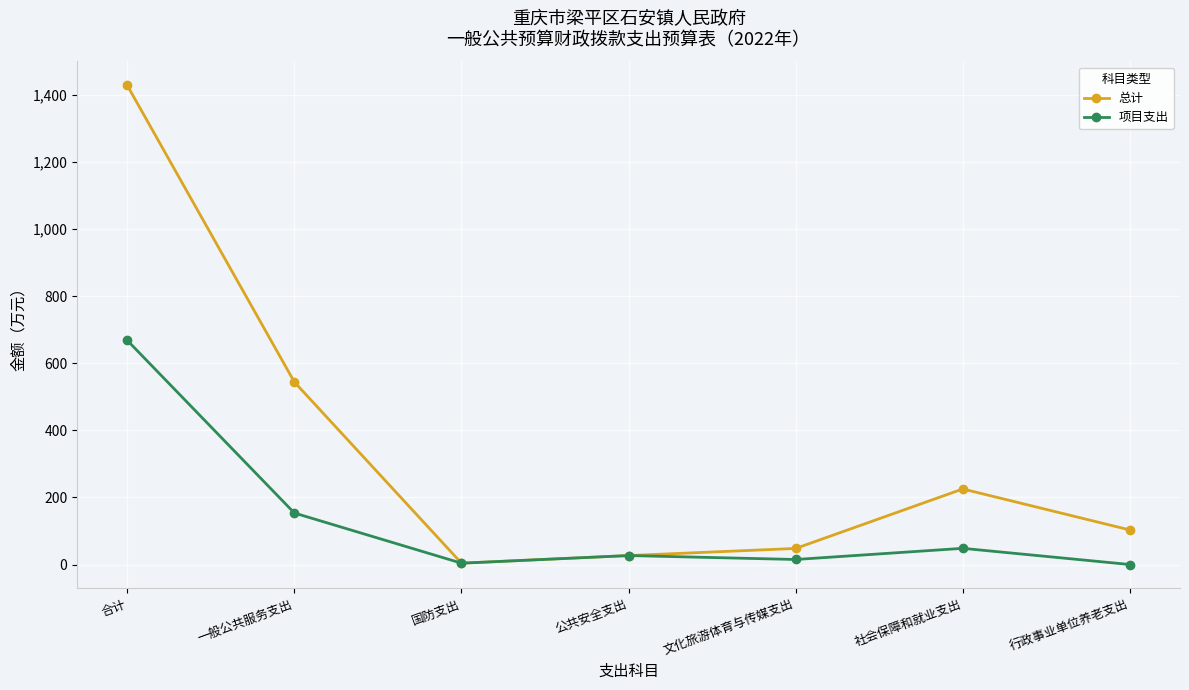

What is the spread (max minus min) of values at 社会保障和就业支出?

176.9